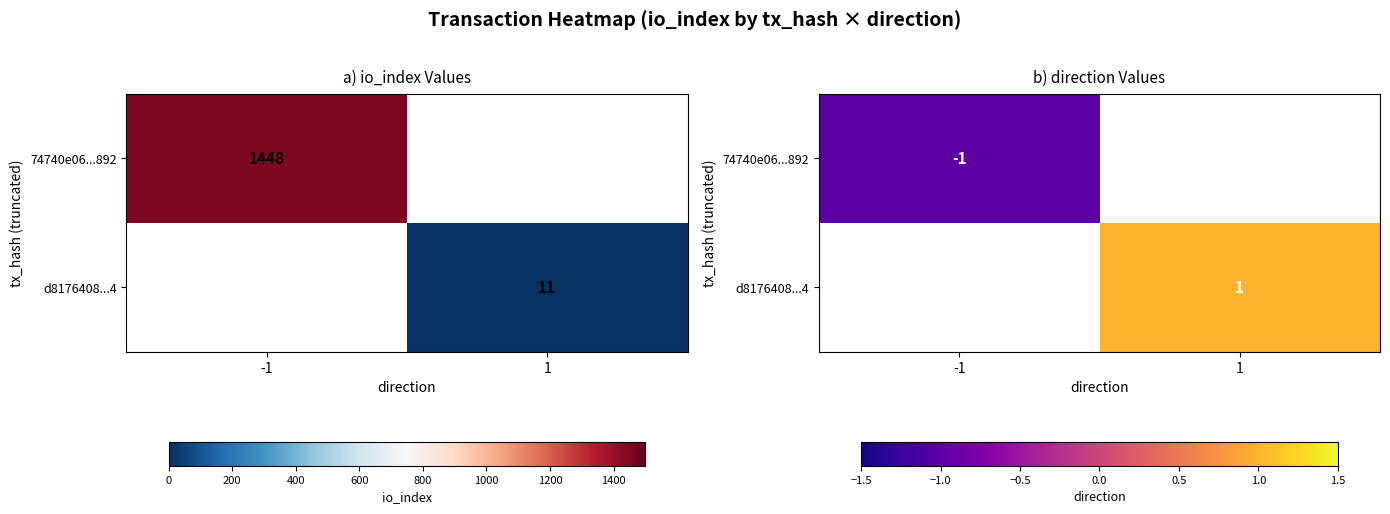

Which category has the highest value in the 74740e06...892 series?

-1